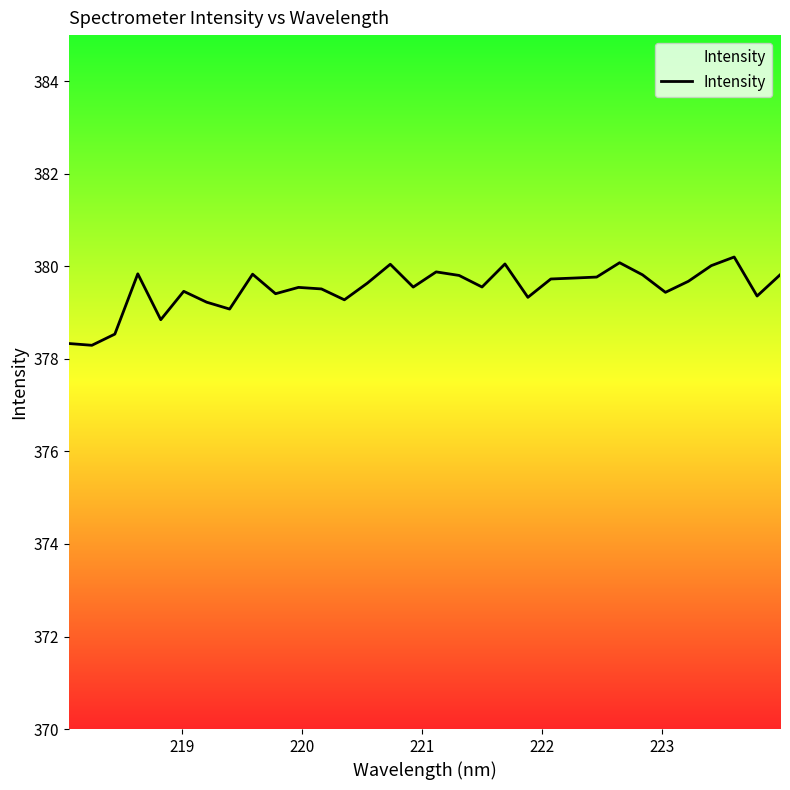

Reading left to right, extract all data points from this chart.

378.3	378.3	378.5	379.8	378.8	379.5	379.2	379.1	379.8	379.4	379.5	379.5	379.3	379.6	380.0	379.6	379.9	379.8	379.6	380.1	379.3	379.7	379.7	379.8	380.1	379.8	379.4	379.7	380.0	380.2	379.4	379.8